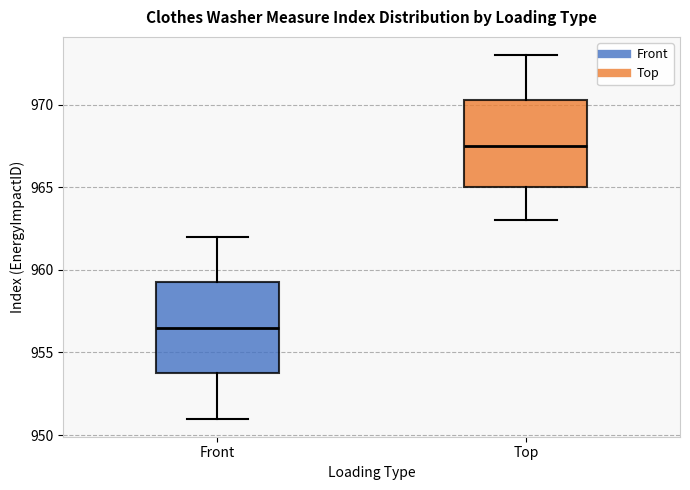

Reading left to right, read every box against the y-axis: the position of its median line, the range the box covers, and the ends of its whiskers. The values are not printed on the chart, so give them approximately, as read against the axis.

Front: median 956.5, box 954.0 to 959.5, whiskers 951.0 to 962.0
Top: median 967.5, box 965.0 to 970.5, whiskers 963.0 to 973.0